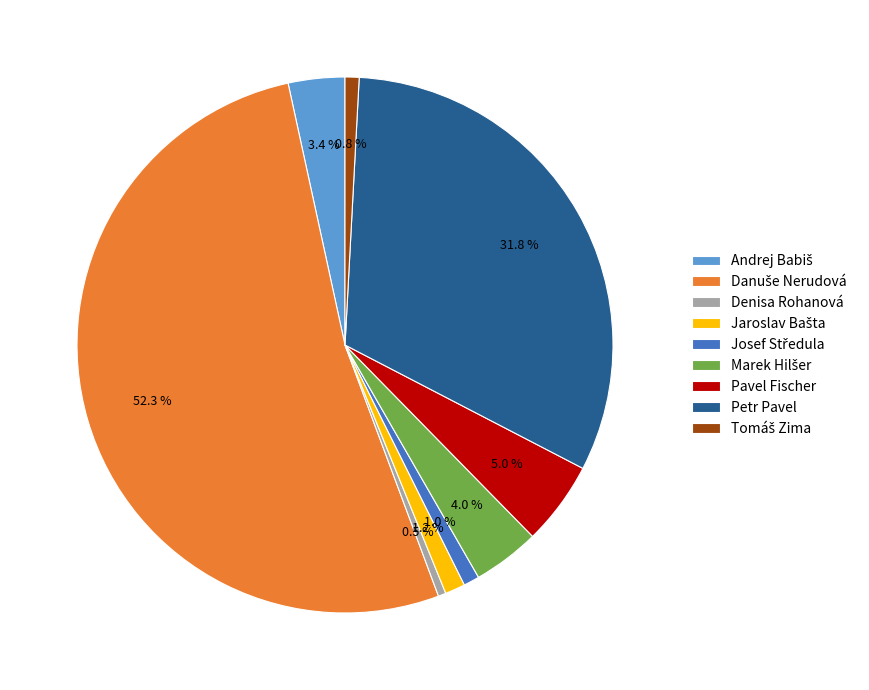

Count the number of slices in the pie.

9